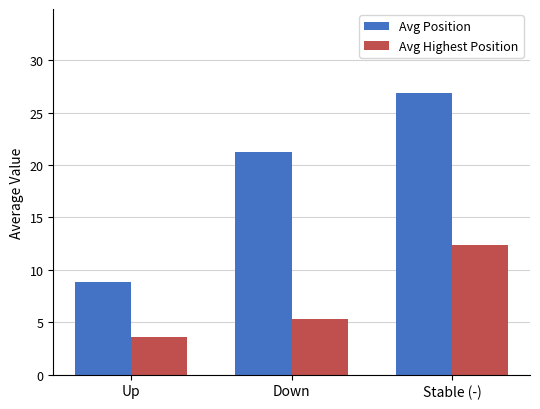

Which series has the largest range (max minus min)?

Avg Position